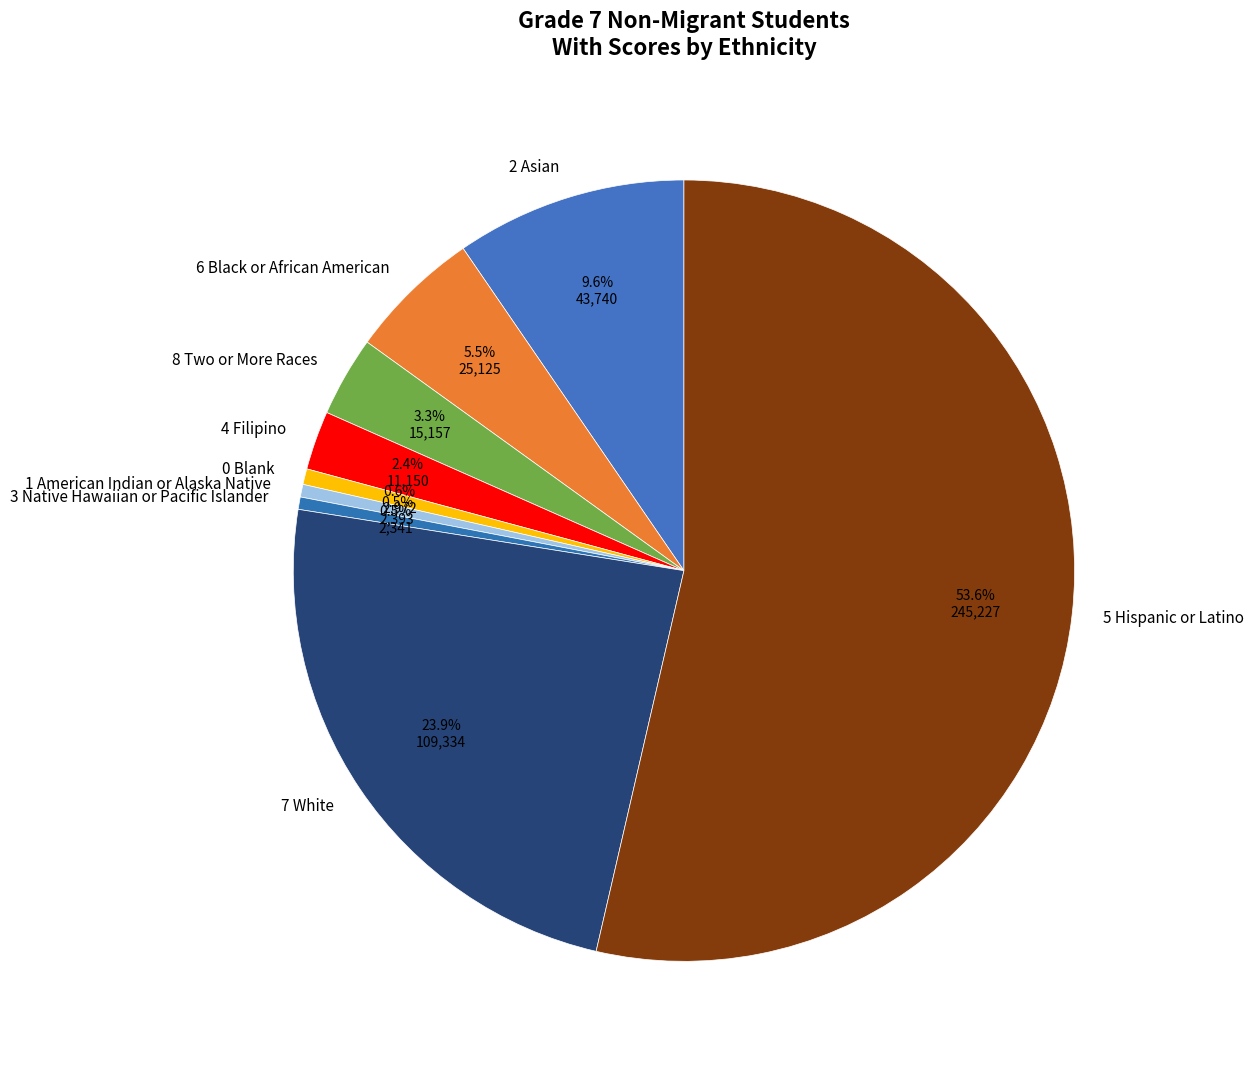

The 1 American Indian or Alaska Native slice represents 11% of the pie. True or false?

False